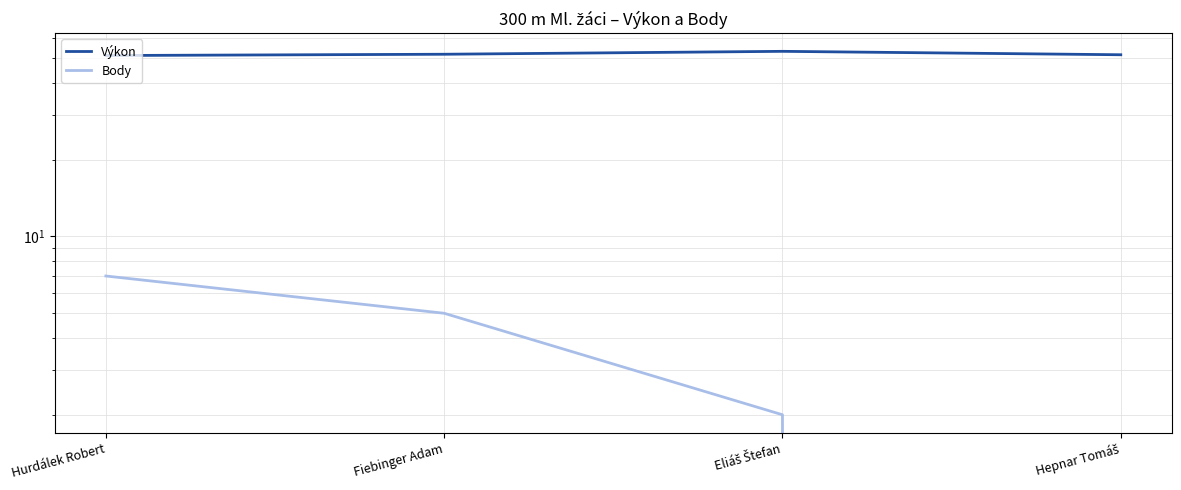

What is the greatest value displayed?

53.2